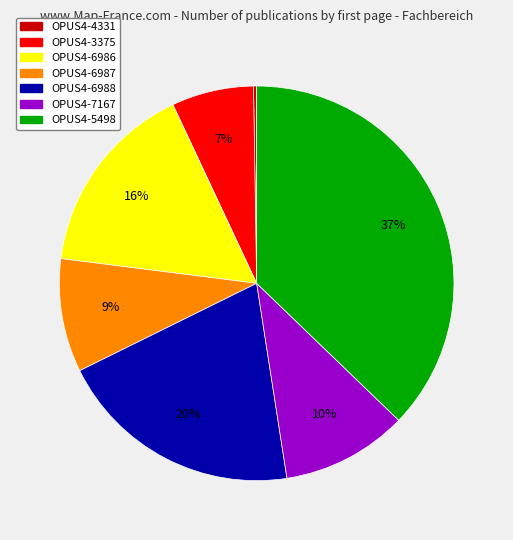

What is the ratio of the value at OPUS4-3375 to the value at OPUS4-6986?

0.4